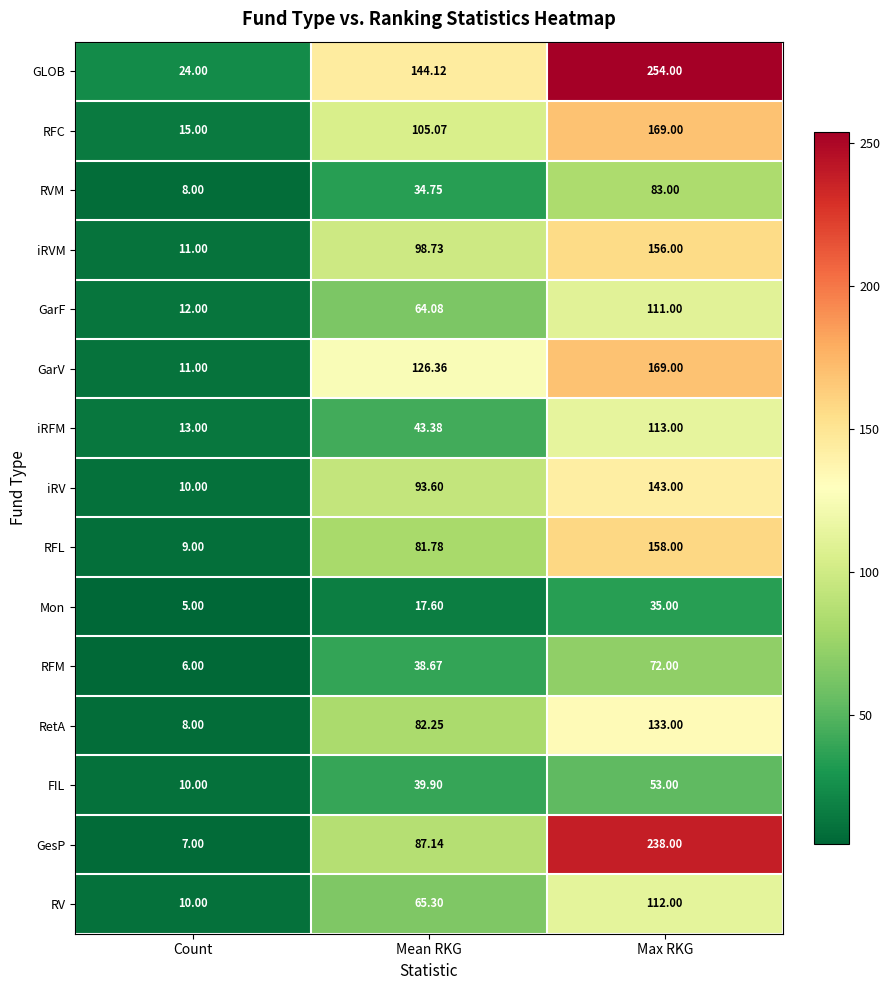

Count the number of data series in this chart.

15